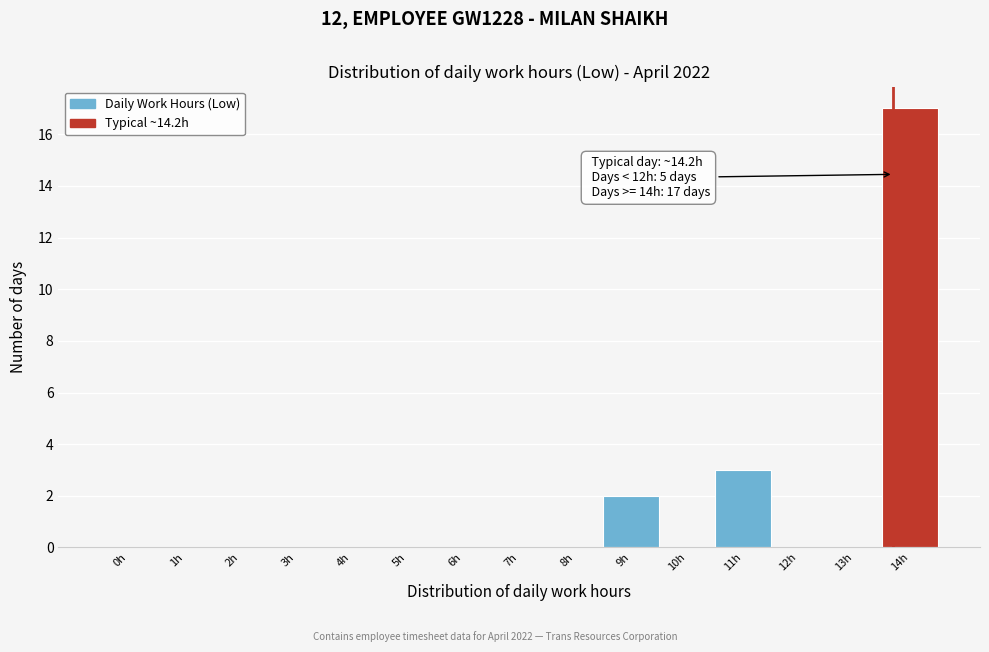

Reading left to right, what are all the values shown in this chart?

0h=0	1h=0	2h=0	3h=0	4h=0	5h=0	6h=0	7h=0	8h=0	9h=2	10h=0	11h=3	12h=0	13h=0	14h=17